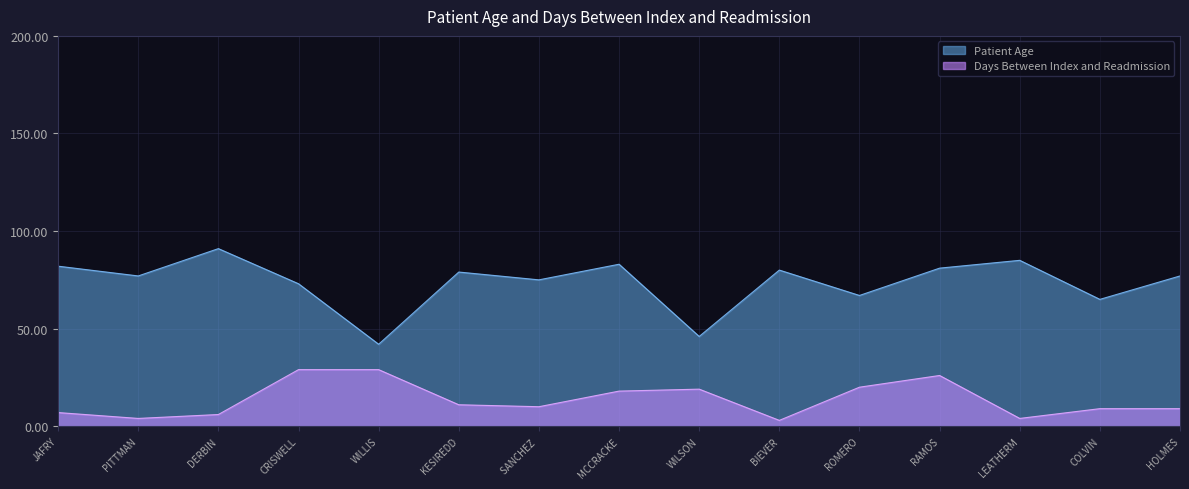

What position from the right is WILLIS?

11